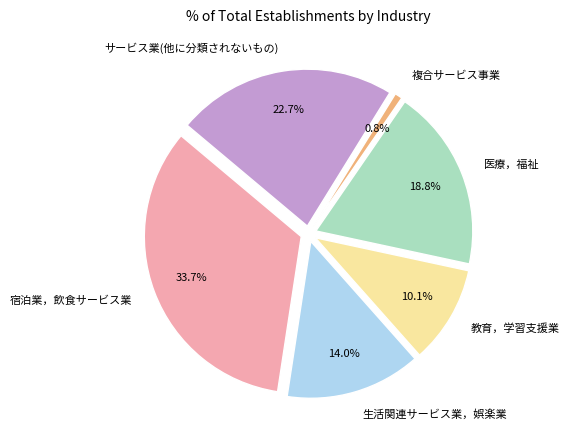

What is the total percentage of 教育，学習支援業 and 生活関連サービス業，娯楽業?

24.0%